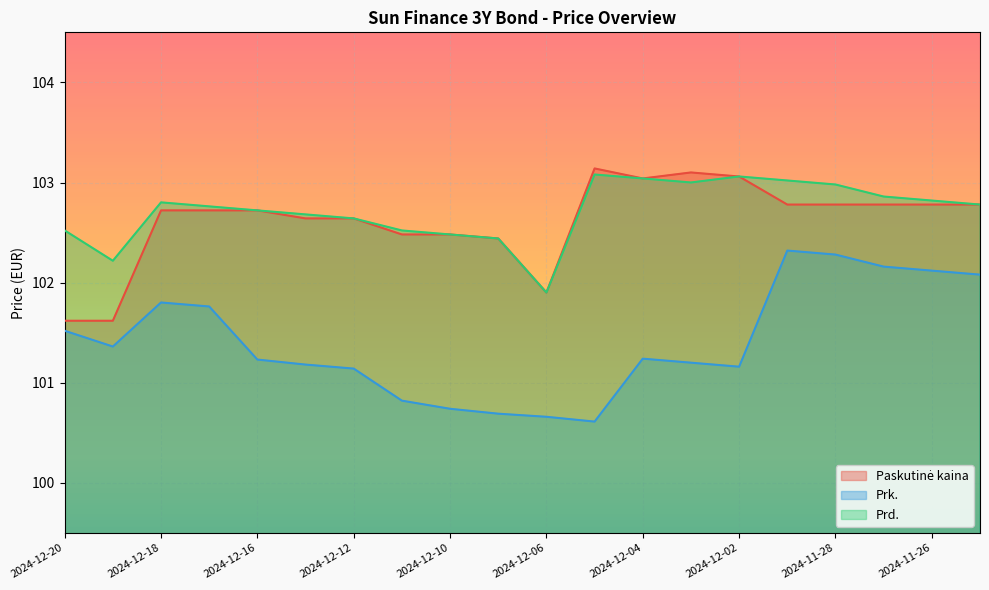

The value of Paskutinė kaina at 2024-12-13 is 102.6. True or false?

True